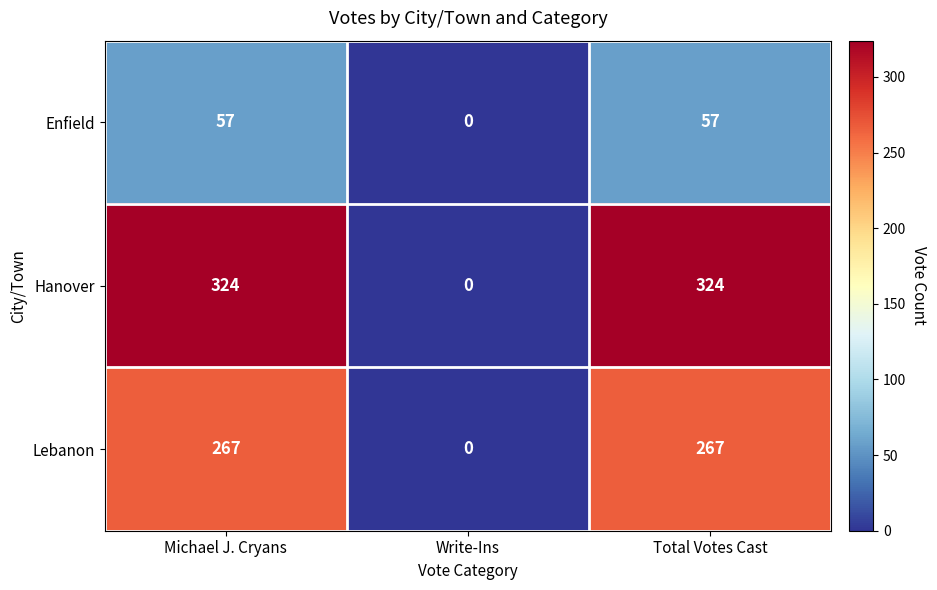

At which category does the chart reach its minimum across all series?

Write-Ins